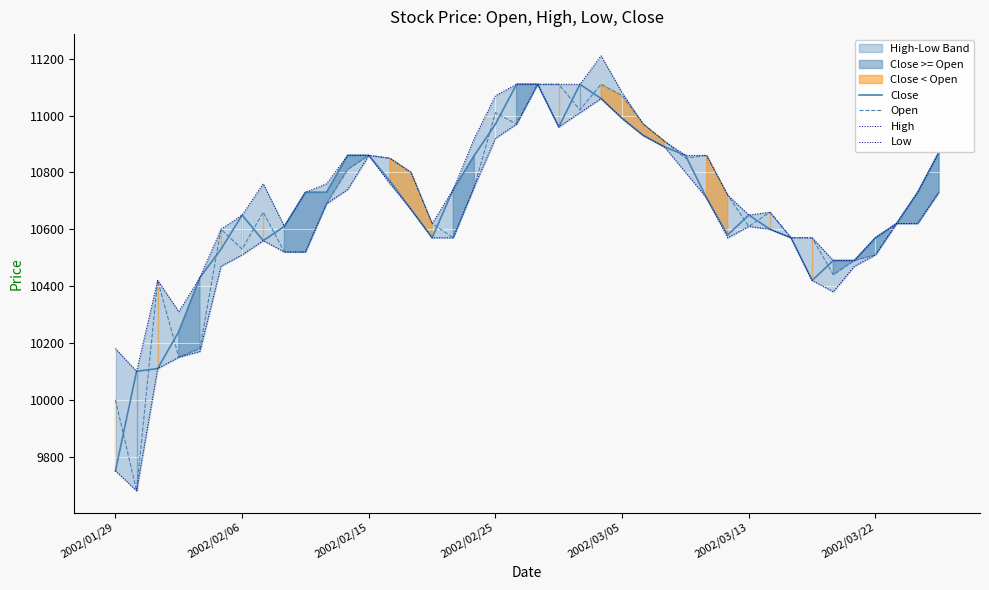

What is the approximate value of Close at 15?

10570